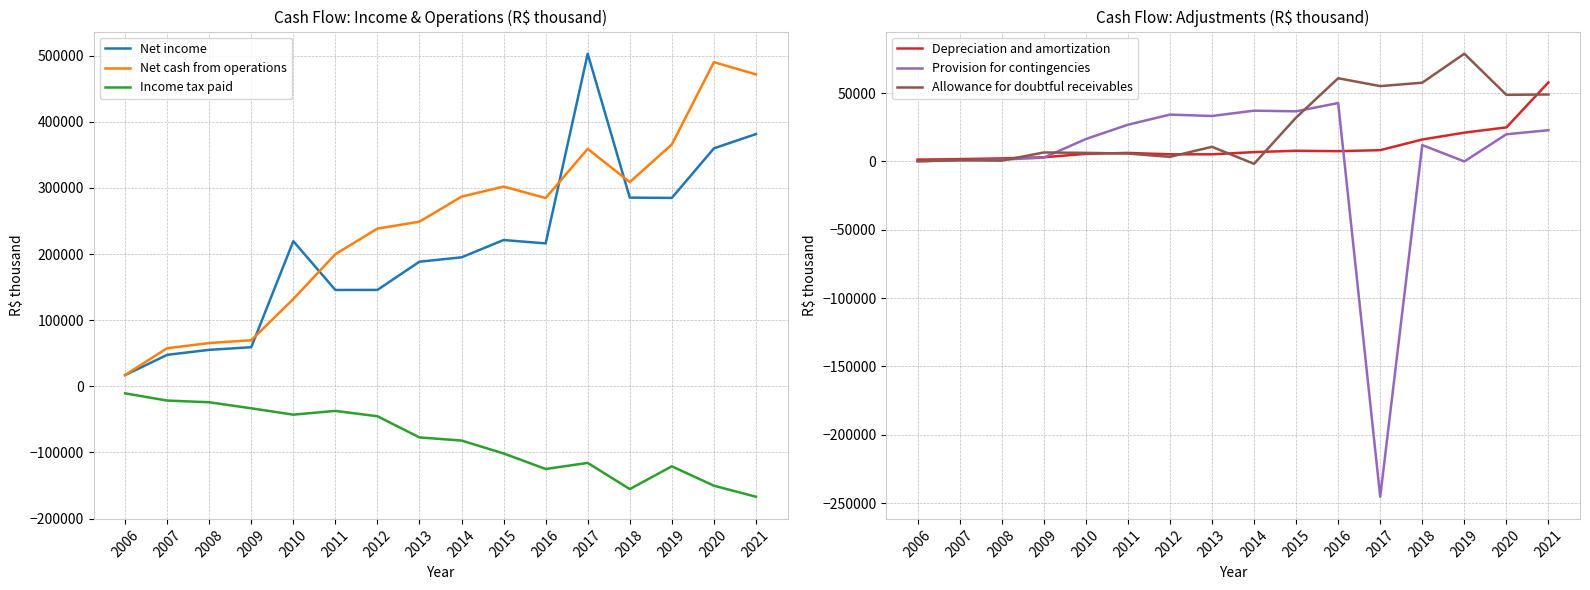

How many times do Net income and Net cash from operations cross each other?

4